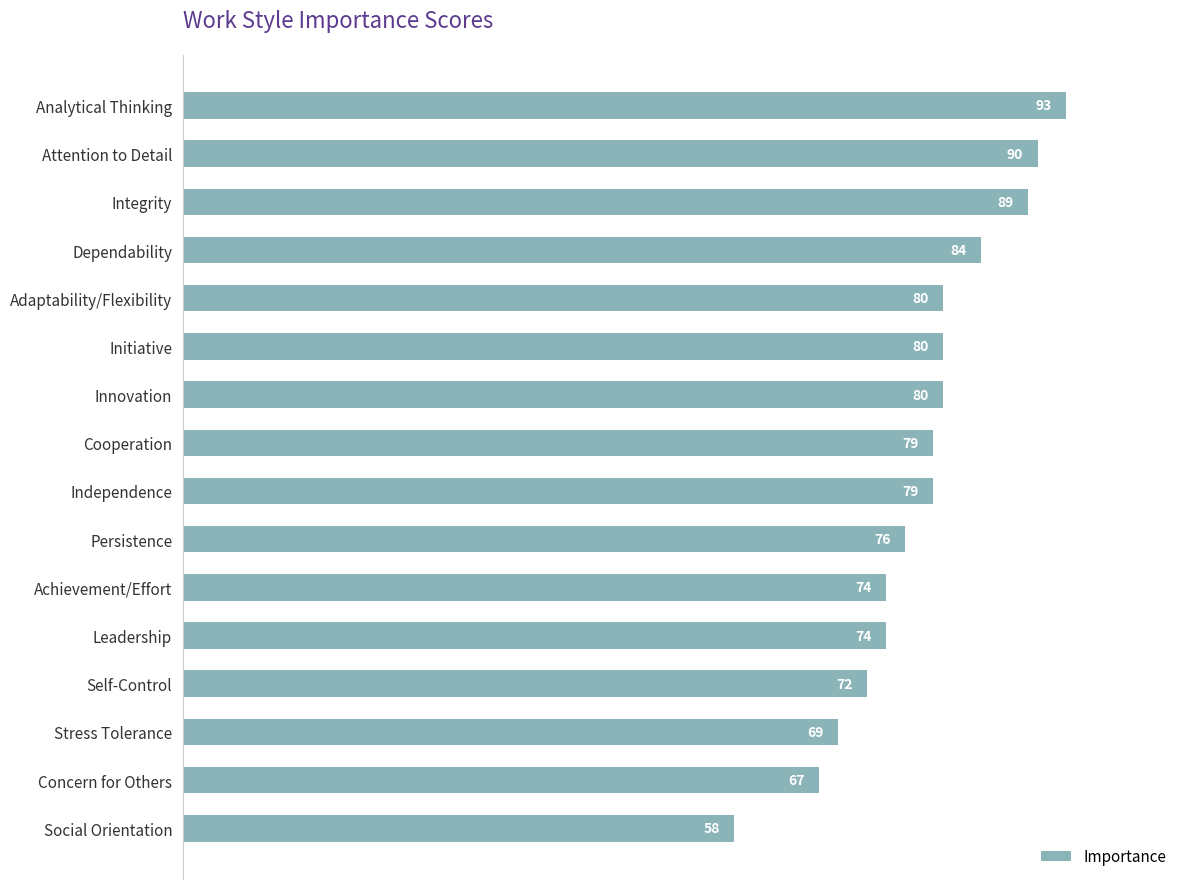

Reading bottom to top, list all the values displayed in this chart.

Social Orientation=58	Concern for Others=67	Stress Tolerance=69	Self-Control=72	Leadership=74	Achievement/Effort=74	Persistence=76	Independence=79	Cooperation=79	Innovation=80	Initiative=80	Adaptability/Flexibility=80	Dependability=84	Integrity=89	Attention to Detail=90	Analytical Thinking=93